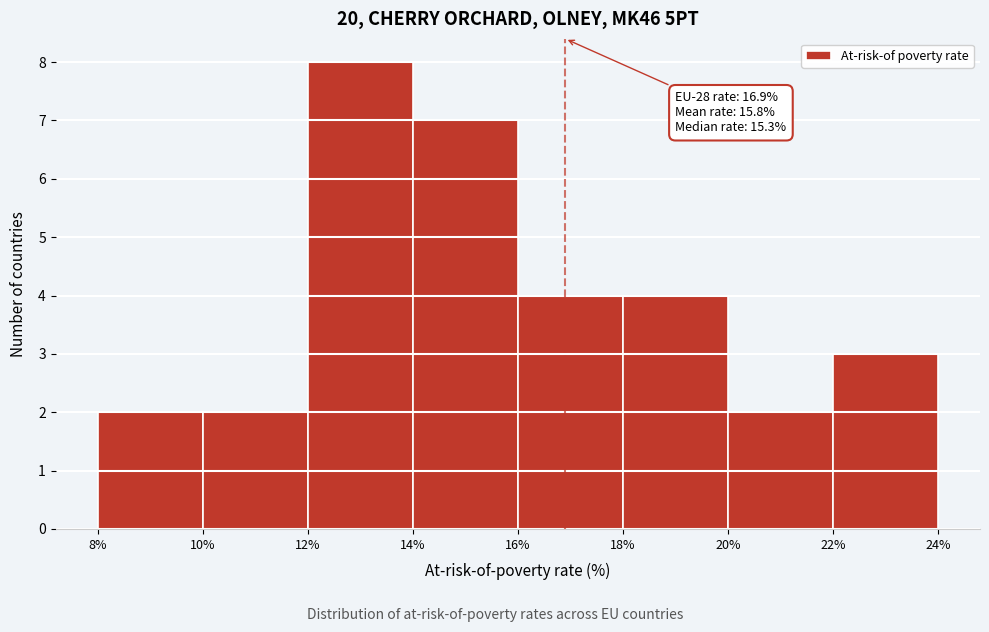

Which range on the x-axis has the tallest bar?

12% to 14%